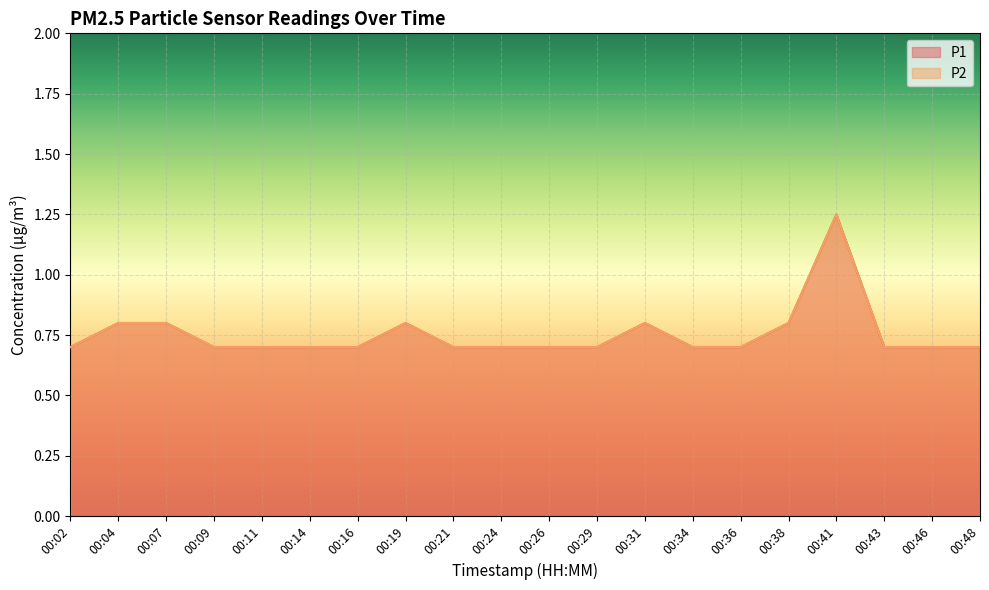

Which label corresponds to the smallest value in the chart?

00:02